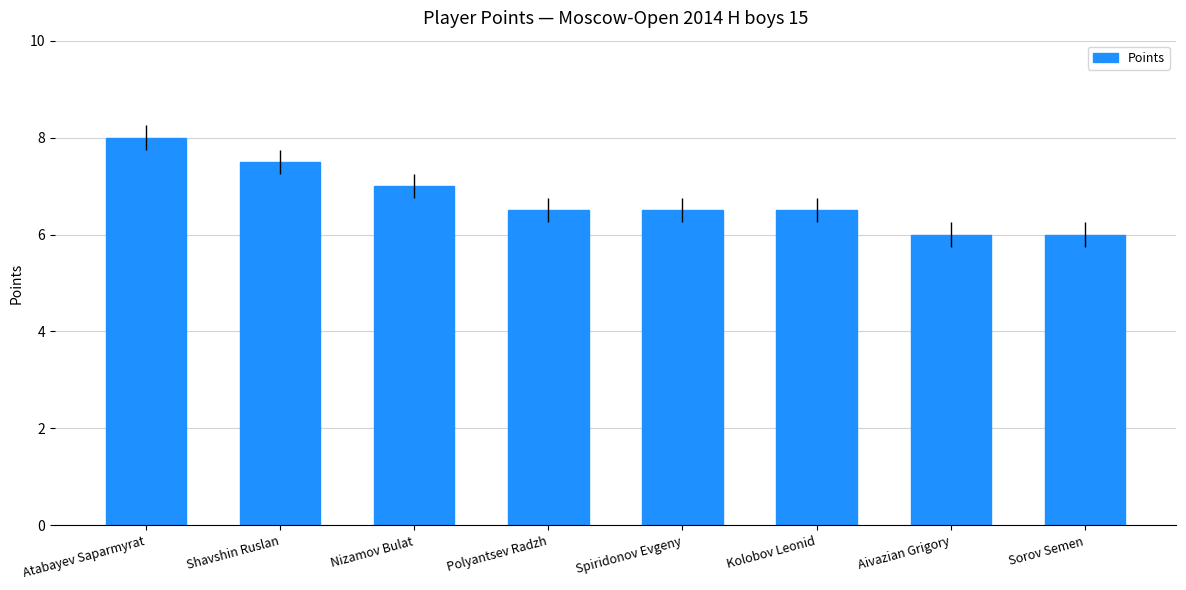

What is the value of the 8th bar from the left?

6.0